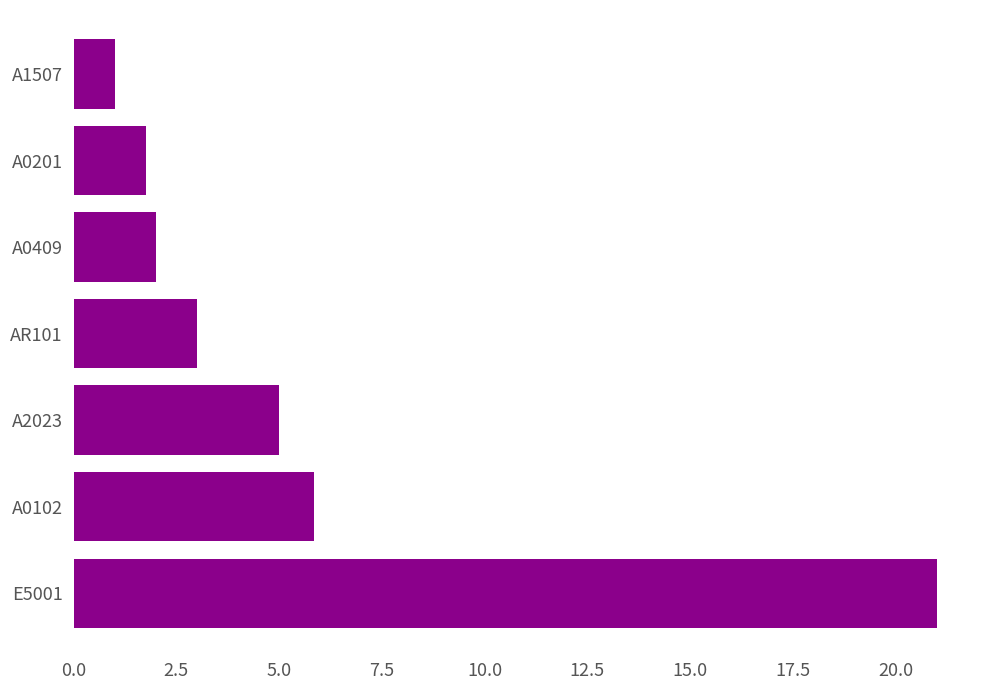

Which category has the lowest value across all series?

A1507